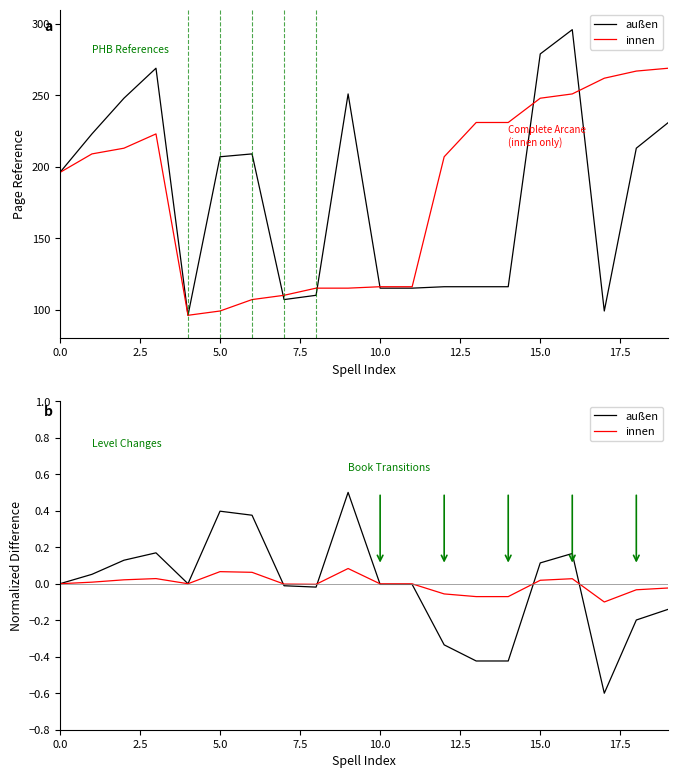

List the series in order of their peak value, lowest first.

innen, außen